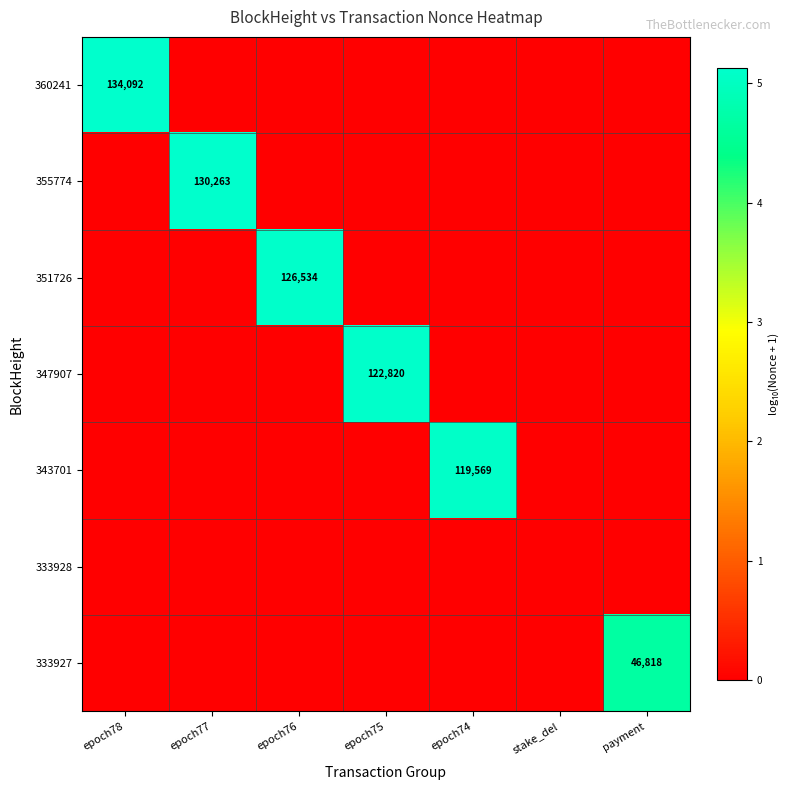

The value of 360241 at payment is 1.7. True or false?

False